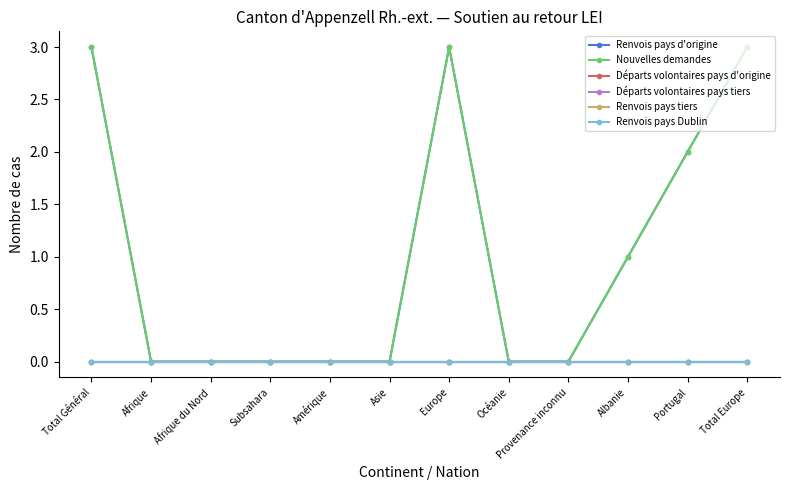

Does the chart have visible grid lines?

No